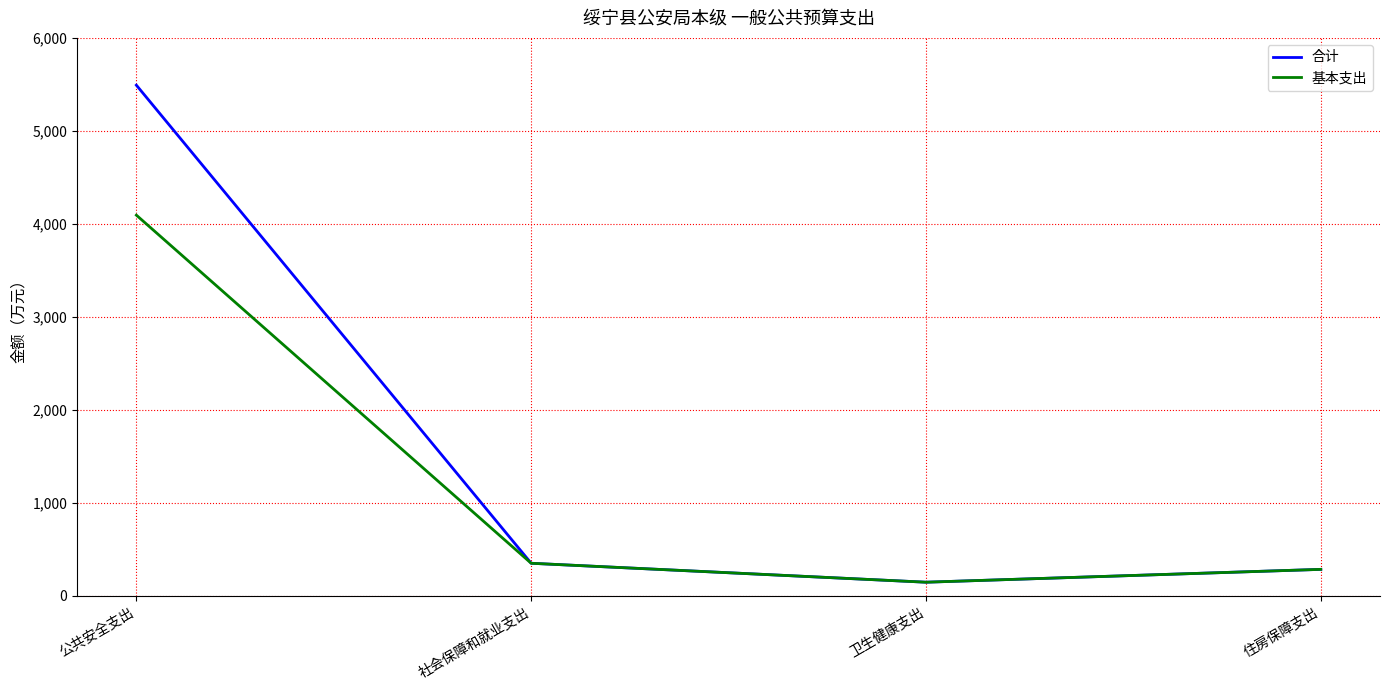

Which series has the widest spread of values?

合计